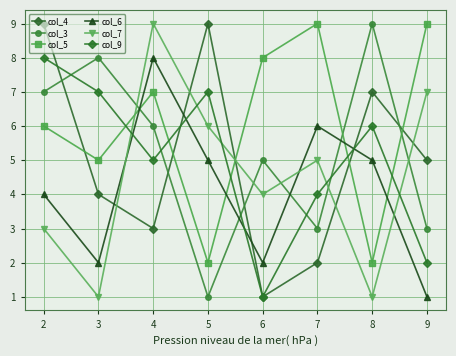

How many values in the col_9 series are below 6?

4